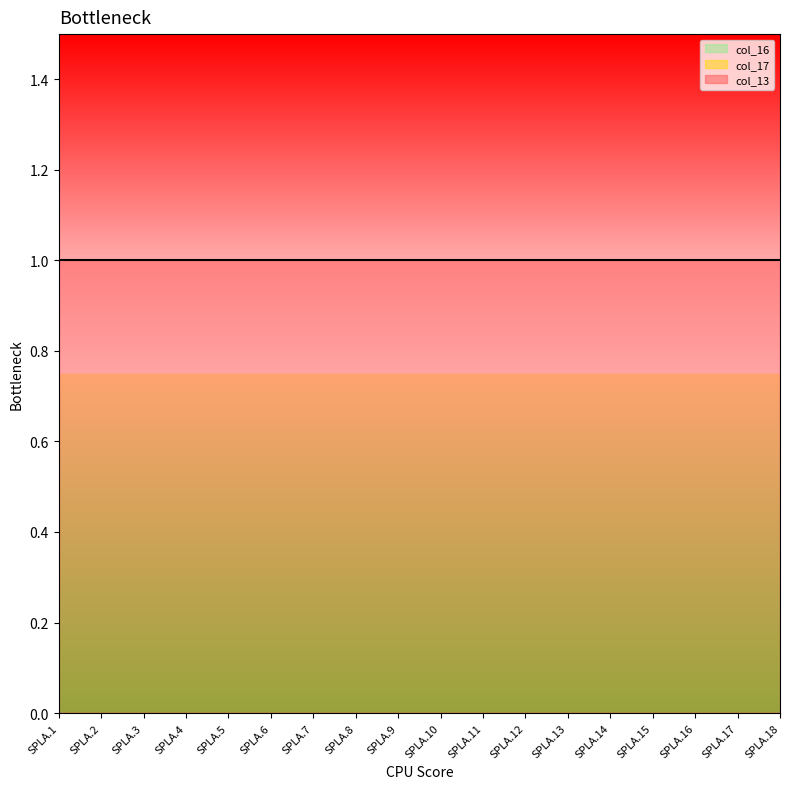

What is the difference between the highest and lowest values at SPLA.10?

1